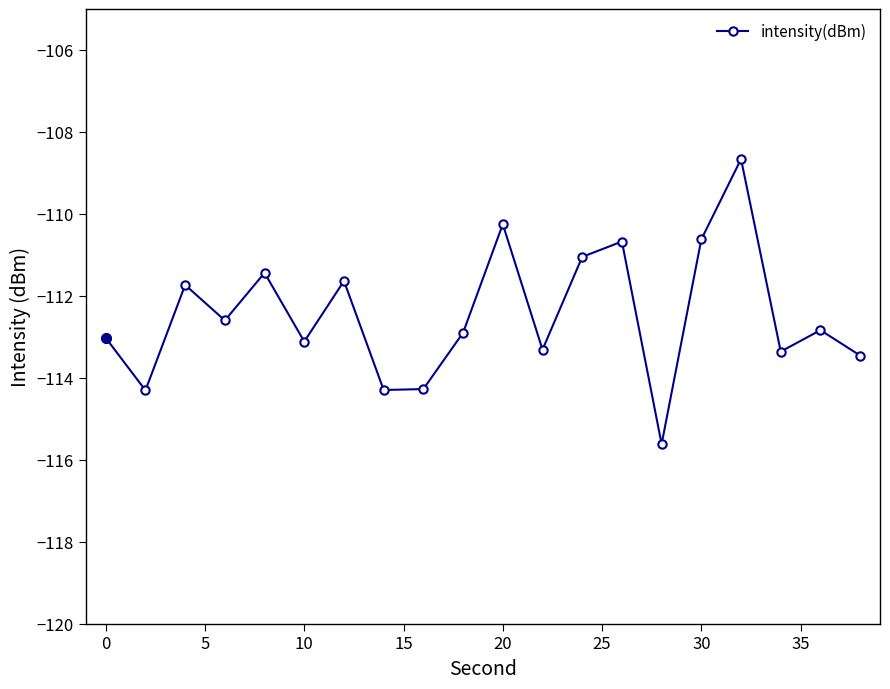

How many distinct data groups are displayed?

1